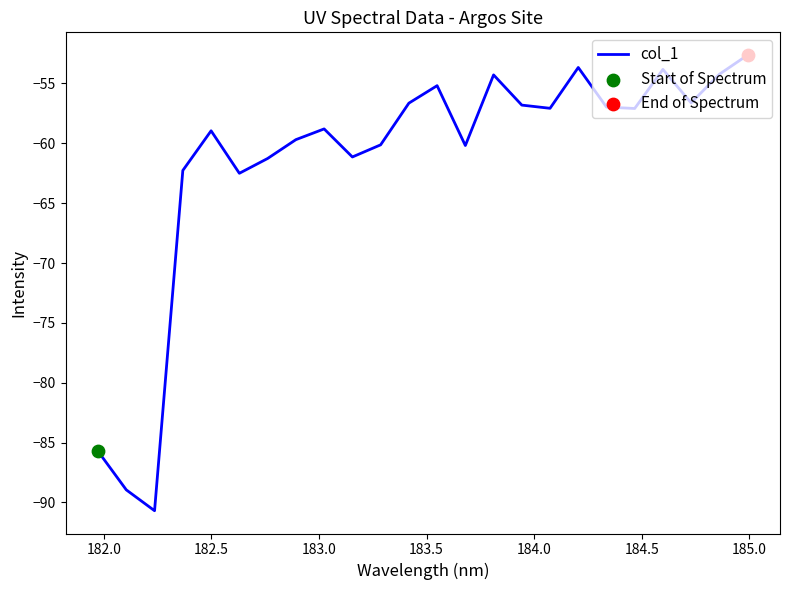

What is the smallest value displayed?

-90.7